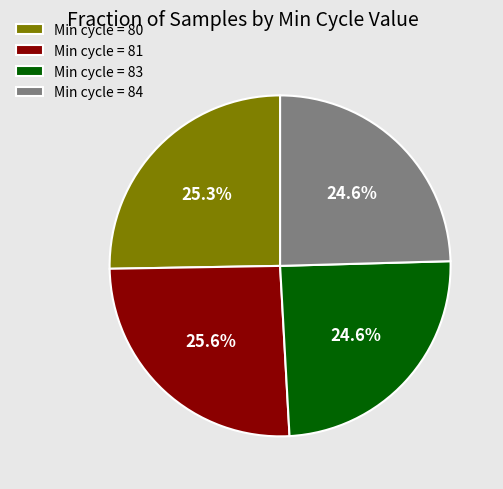

What portion of the pie excludes Min cycle = 81?

74.4%